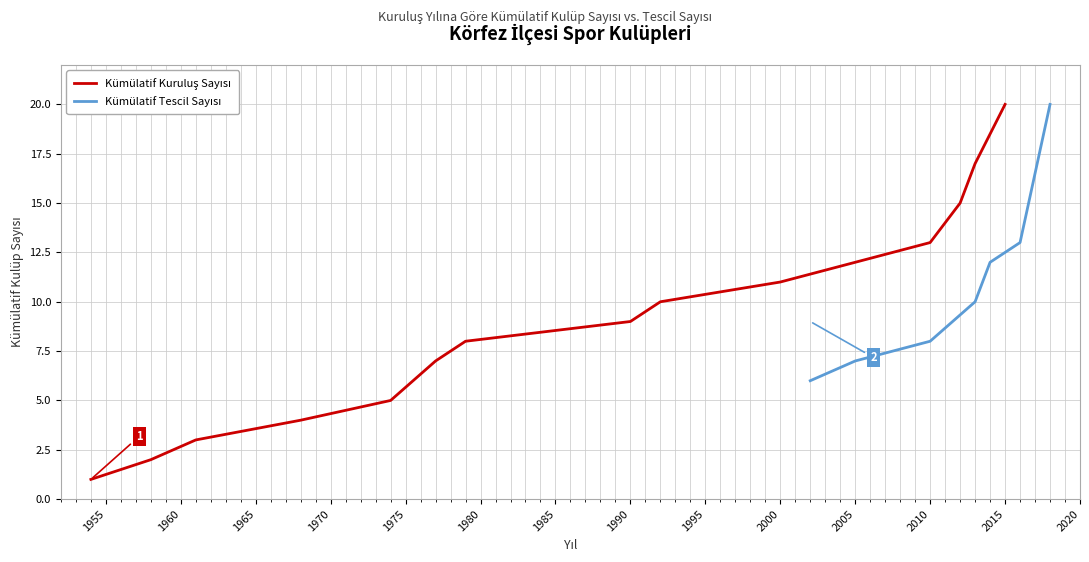

Between 1990 and 2010, which is larger?

2010